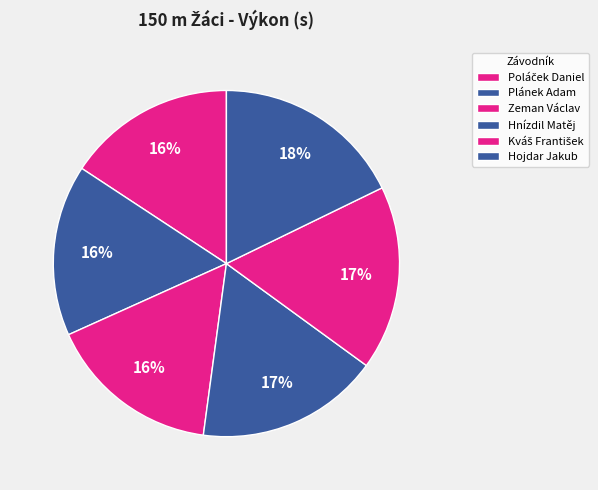

What is the largest slice in the pie chart?

Hojdar Jakub